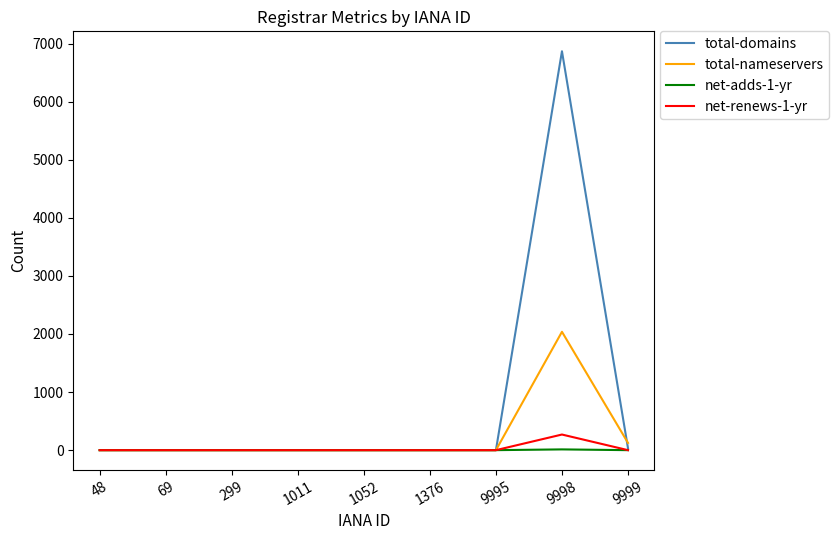

In total-domains, how many points are higher than both neighbors (excluding endpoints)?

1